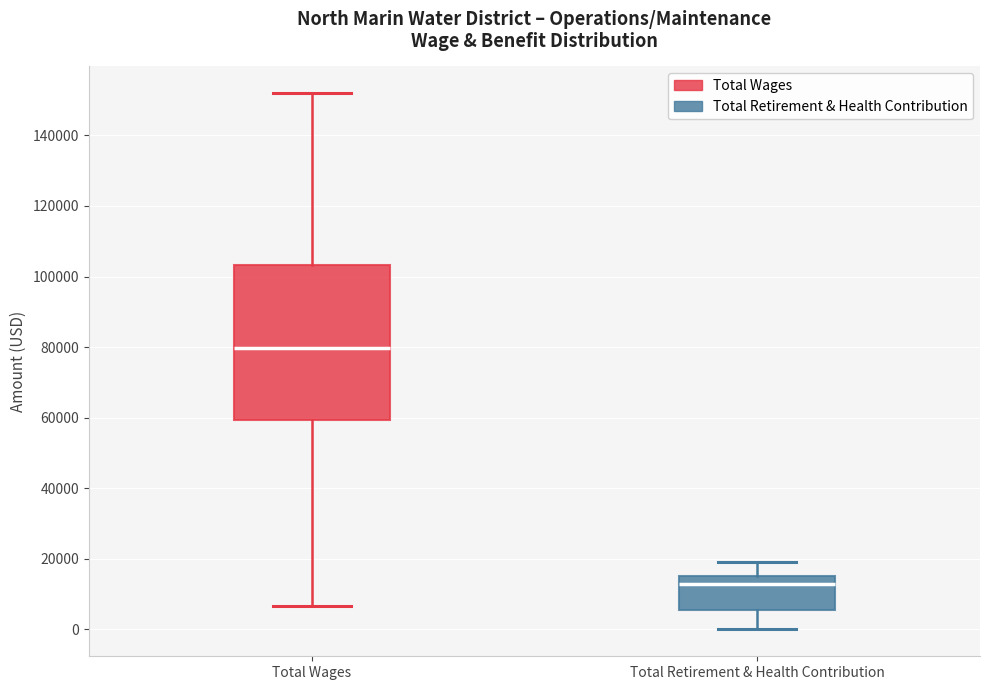

Reading left to right, transcribe this box plot: for each box, give where its median line is, the range the box spans, and where its two whiskers end, as read against the y-axis. The values are not printed on the chart, so give them approximately, as read against the axis.

Total Wages: median 80000, box 60000 to 104000, whiskers 6000 to 152000
Total Retirement & Health Contribution: median 12000, box 6000 to 16000, whiskers 0 to 20000